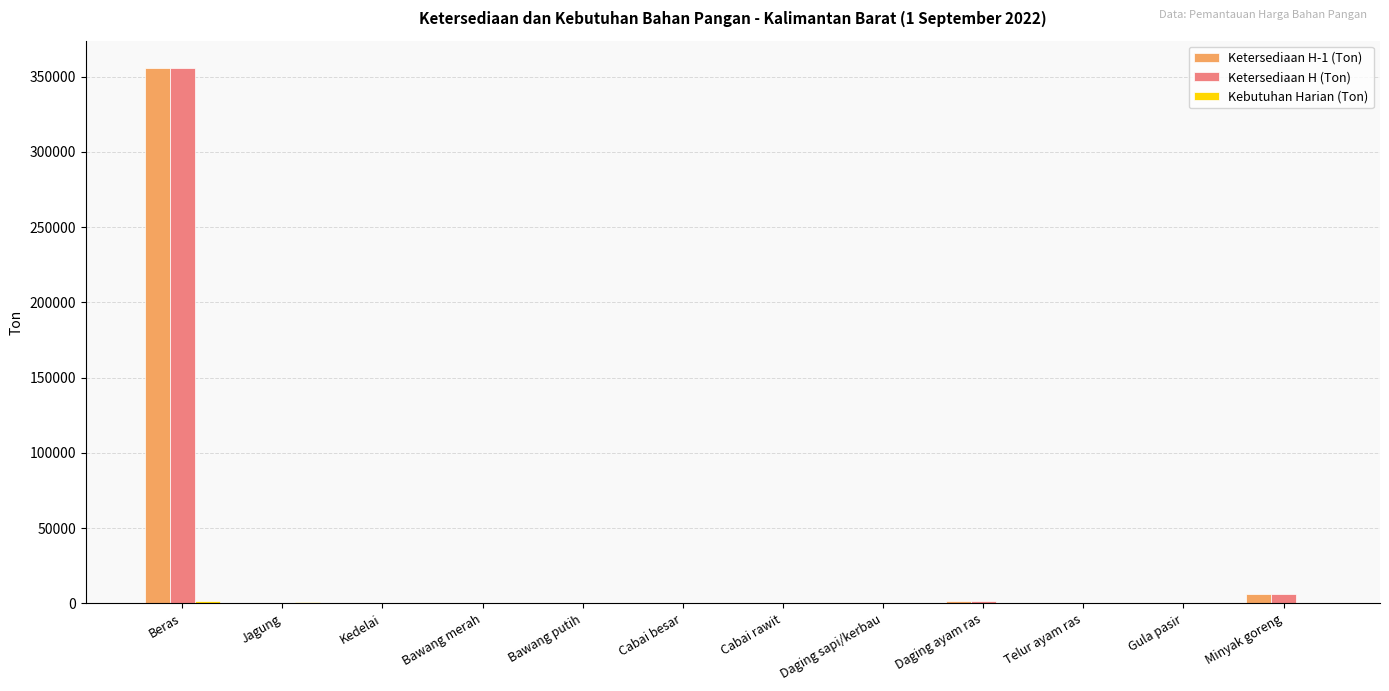

What is the maximum value for Ketersediaan H-1 (Ton)?

355721.0